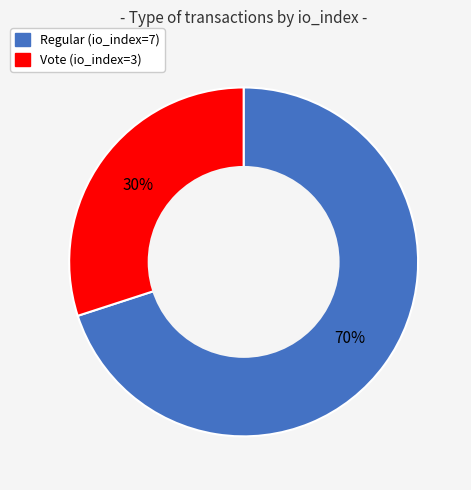

Which has a higher value, Regular (io_index=7) or Vote (io_index=3)?

Regular (io_index=7)